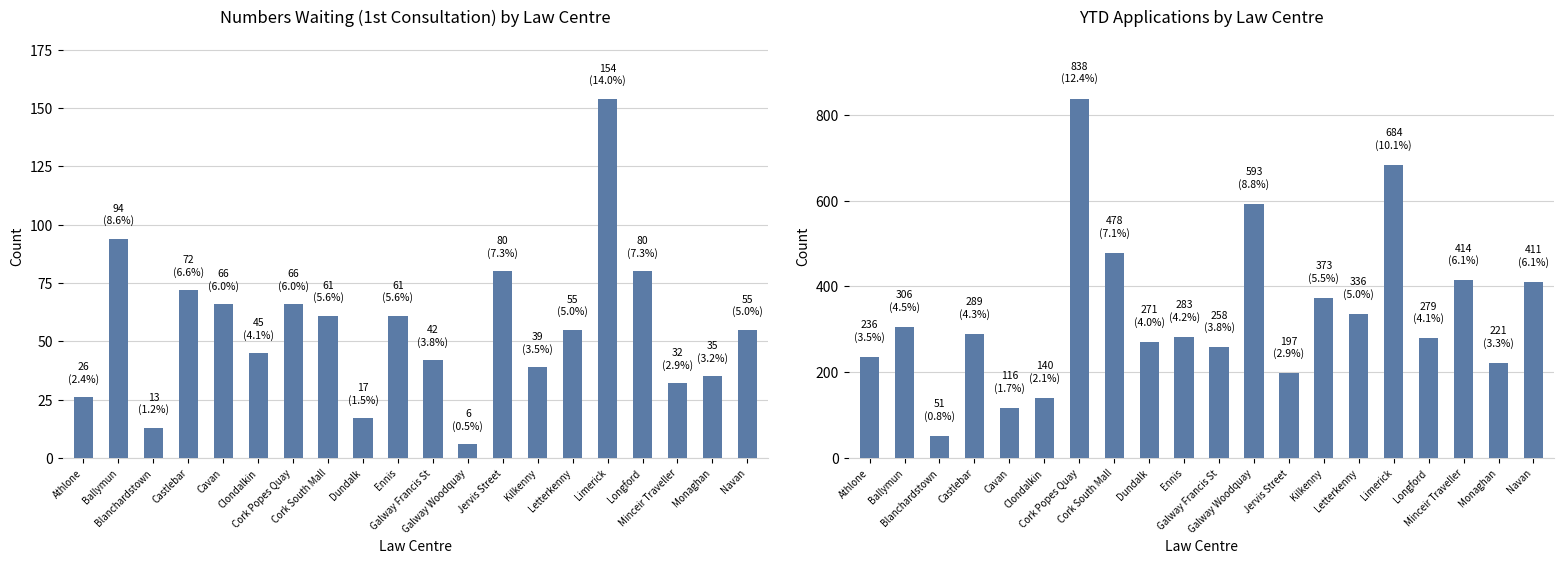

Reading left to right, what are all the values shown in this chart?

Numbers Waiting (1st Consultation) by Law Centre: 26	94	13	72	66	45	66	61	17	61	42	6	80	39	55	154	80	32	35	55
YTD Applications by Law Centre: 236	306	51	289	116	140	838	478	271	283	258	593	197	373	336	684	279	414	221	411